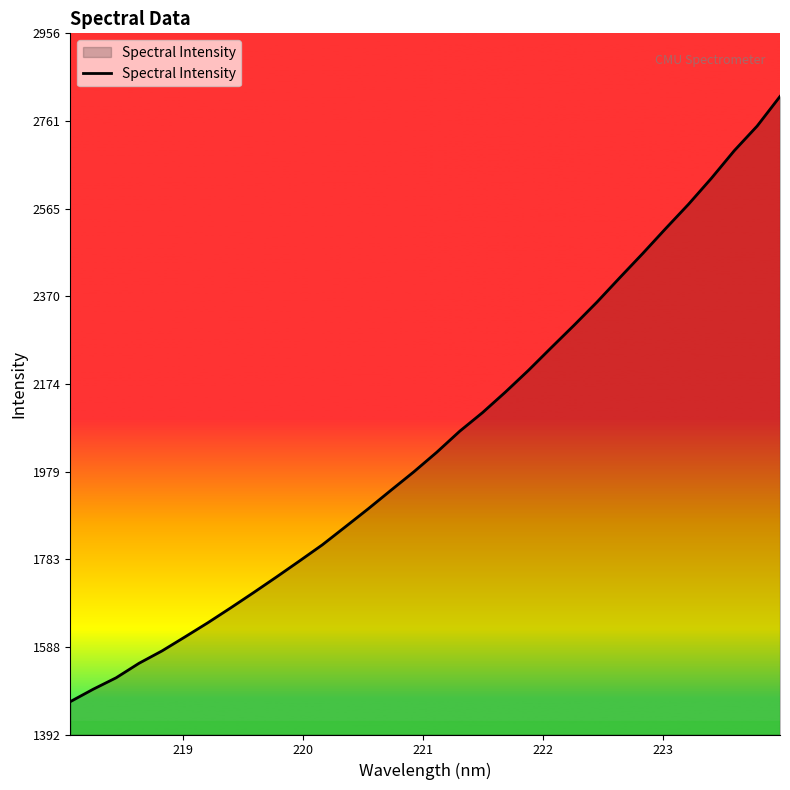

True or false: there are more than 1 points higher than both neighbors.

False